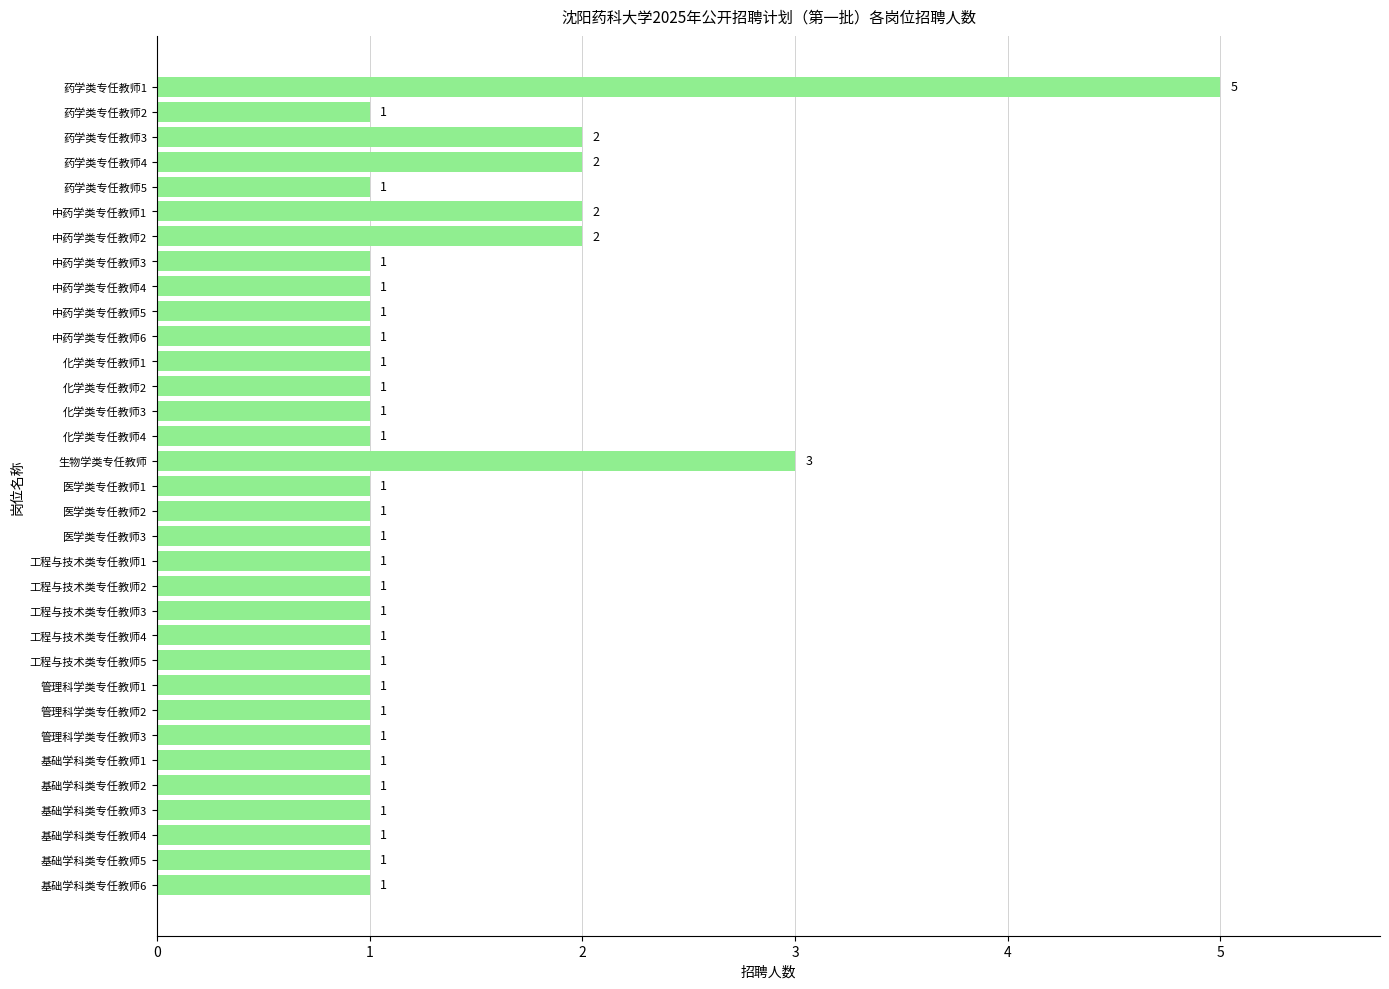

The value at 基础学科类专任教师5 is 2. True or false?

False